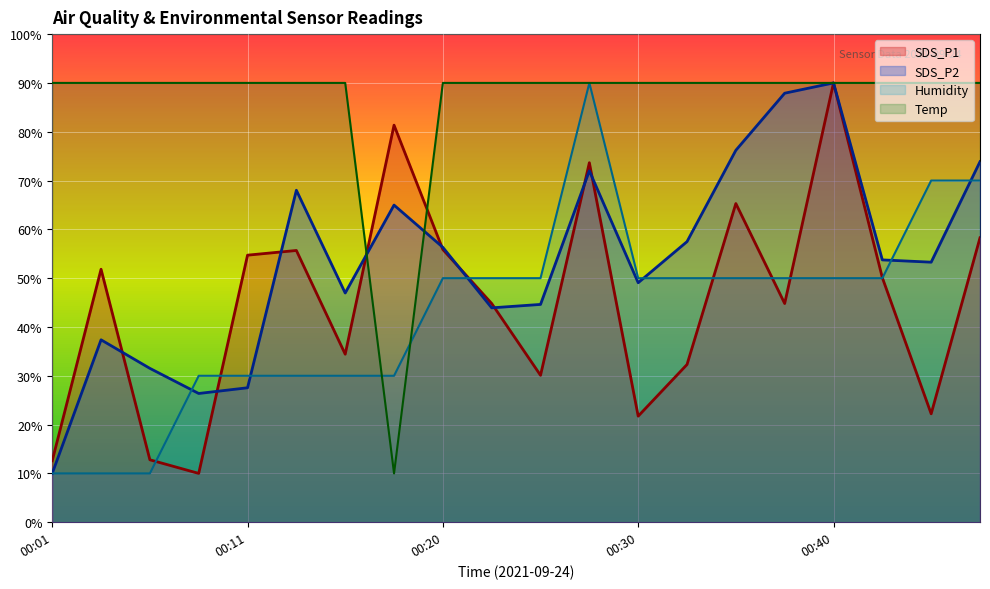

At which label is Temp closest to 49?

00:18